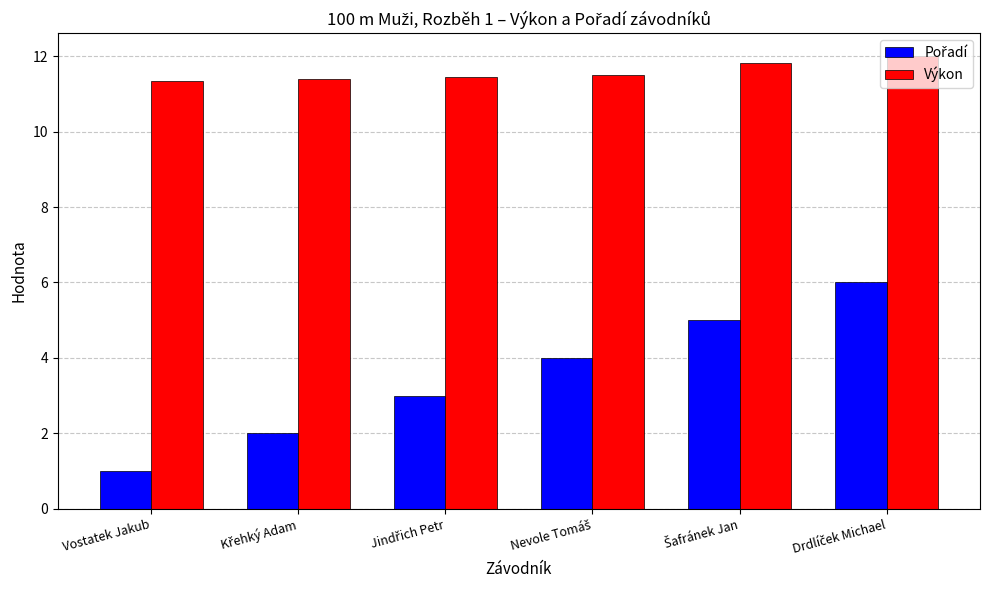

What is the average value of the Výkon series?

11.6